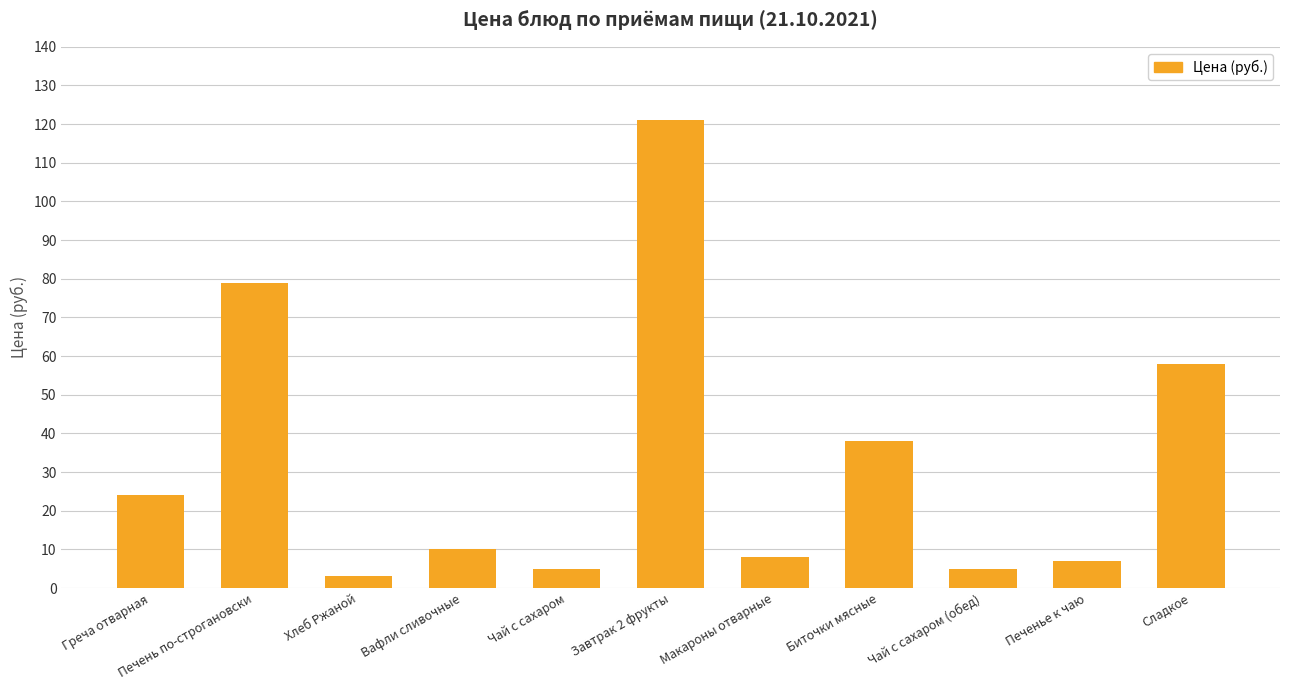

Reading left to right, extract all data points from this chart.

24	79	3	10	5	121	8	38	5	7	58